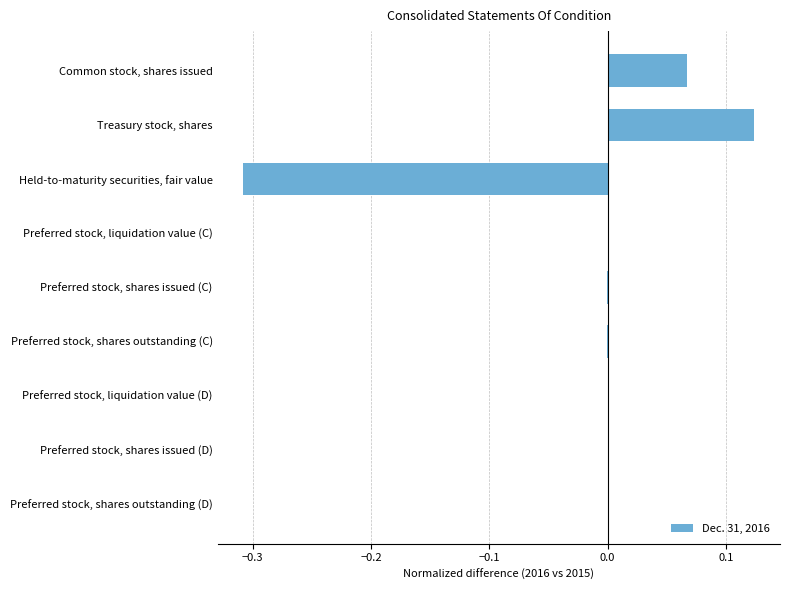

How many categories are shown in the chart?

9